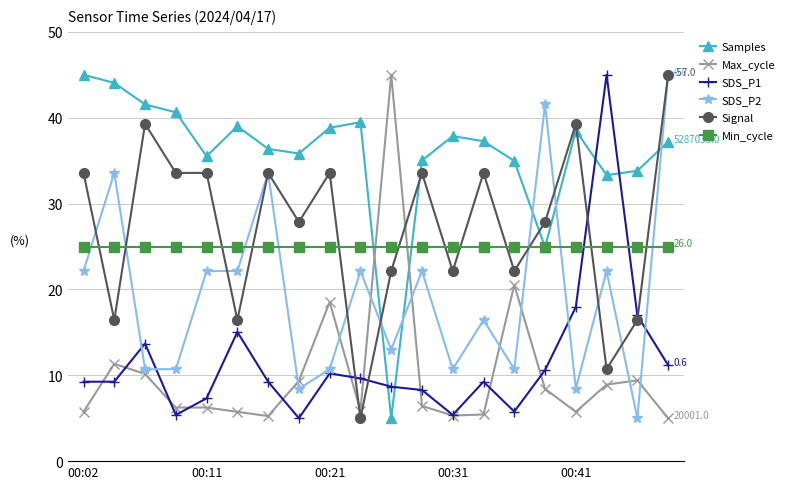

What is the highest value of the Samples series?

45.0